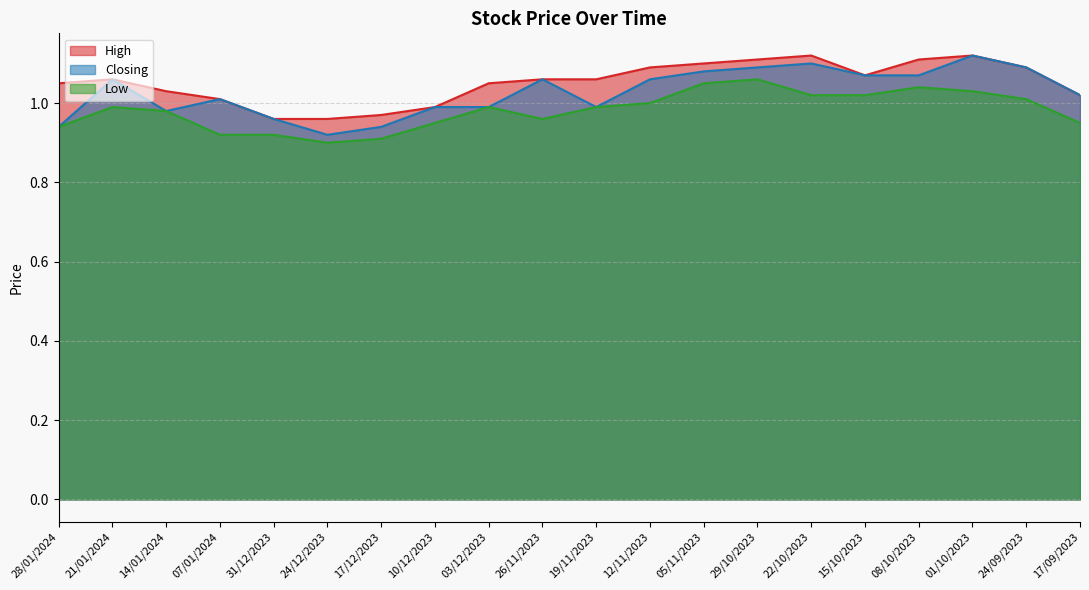

List the series in order of their overall mean, lowest first.

Low, Closing, High